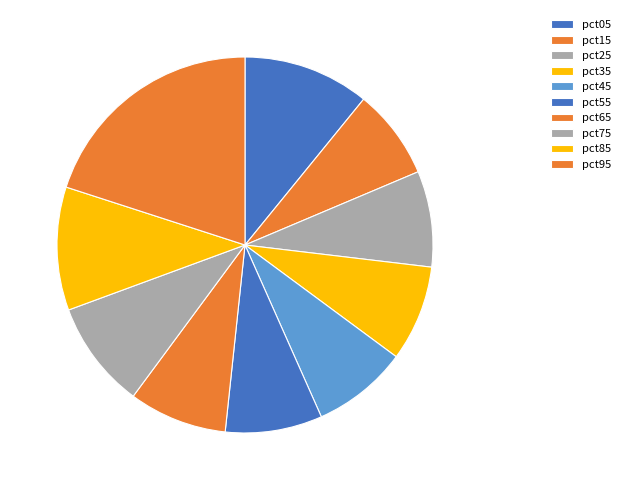

How many slices are in this pie chart?

10